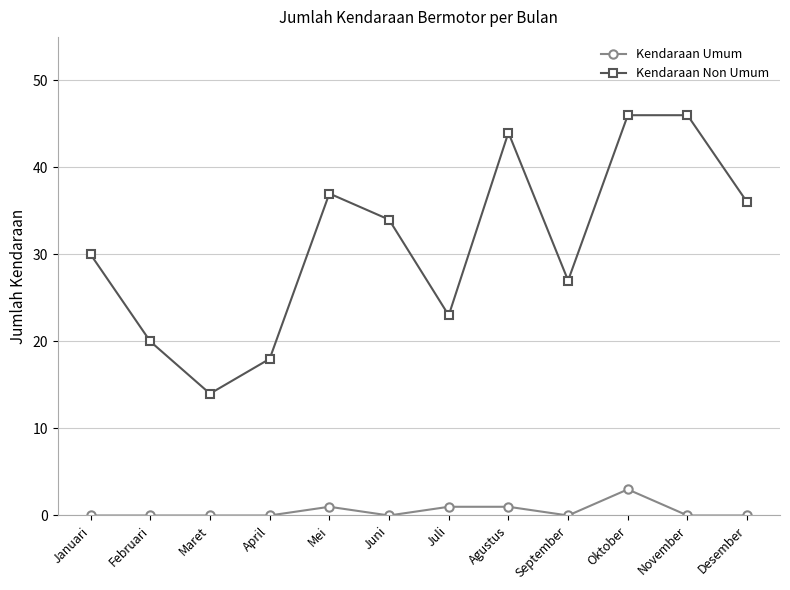

Is this an area chart (filled region under the line)?

No